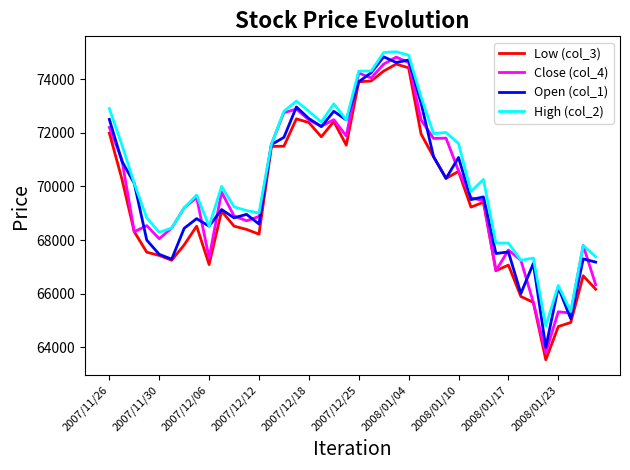

What is the lowest value of the High (col_2) series?

64800